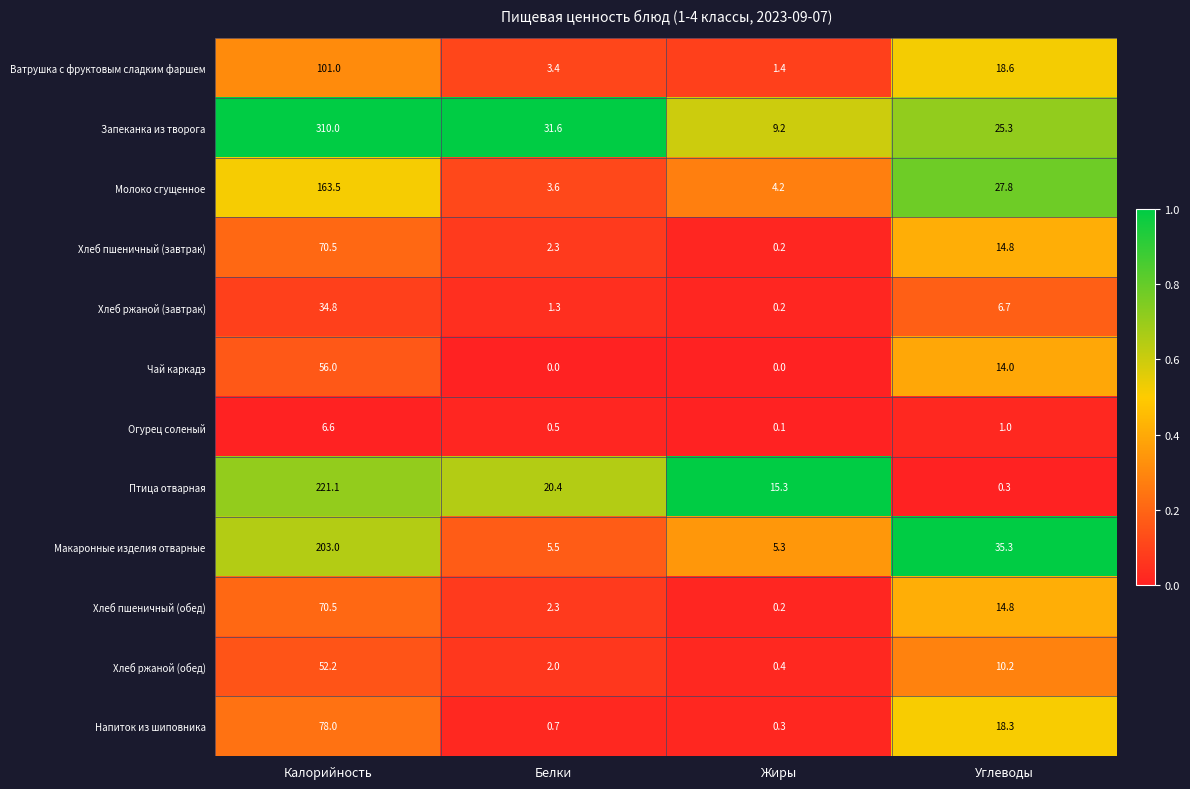

At which label does Запеканка из творога first exceed 31?

Калорийность